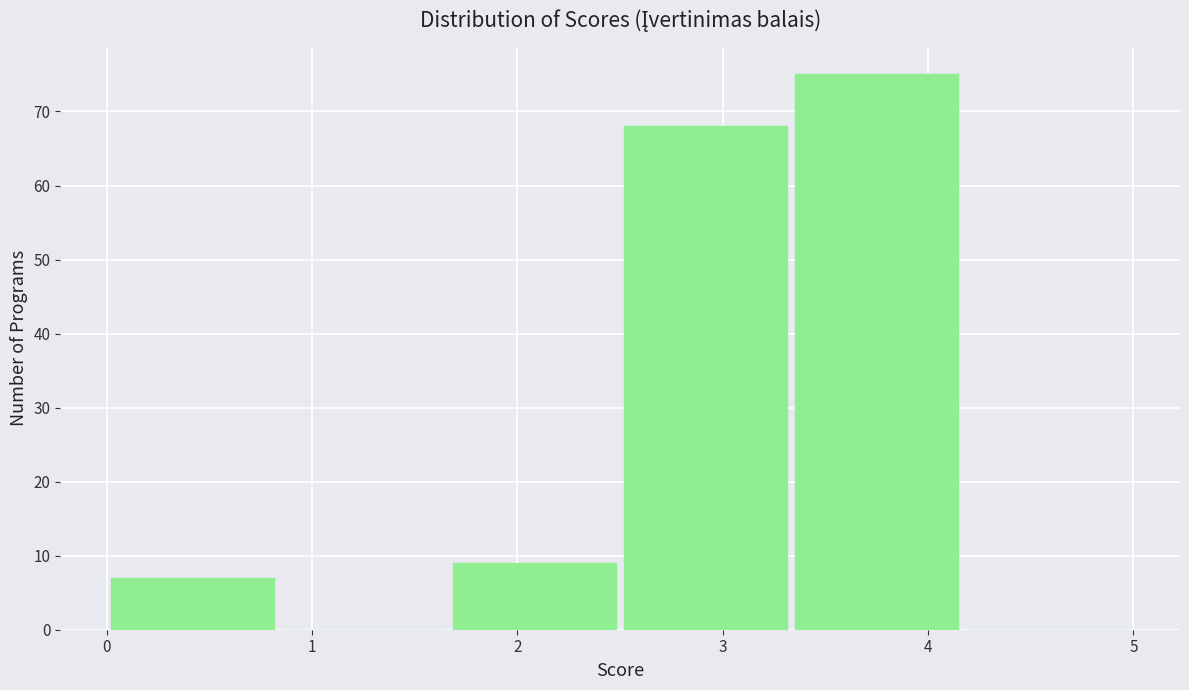

How tall is the bar that spans 3.3 to 4.2 on the x-axis? Neither the bar edges nor the heights are printed on the chart, so give them approximately, as read against the axes.

75